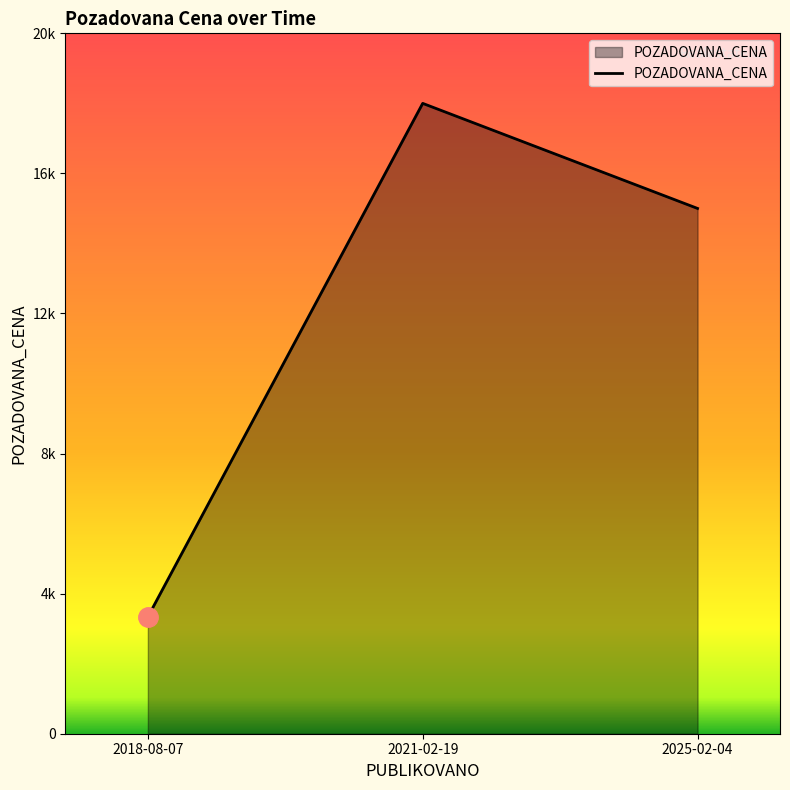

Reading left to right, list all the values displayed in this chart.

2018-08-07=3336	2021-02-19=18000	2025-02-04=15000